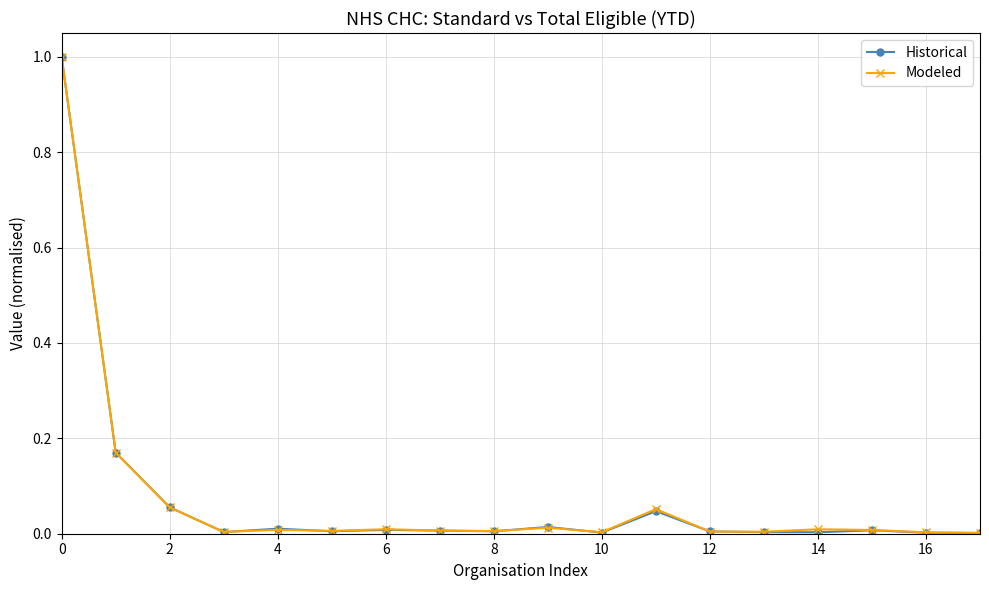

Which series has the widest spread of values?

Historical